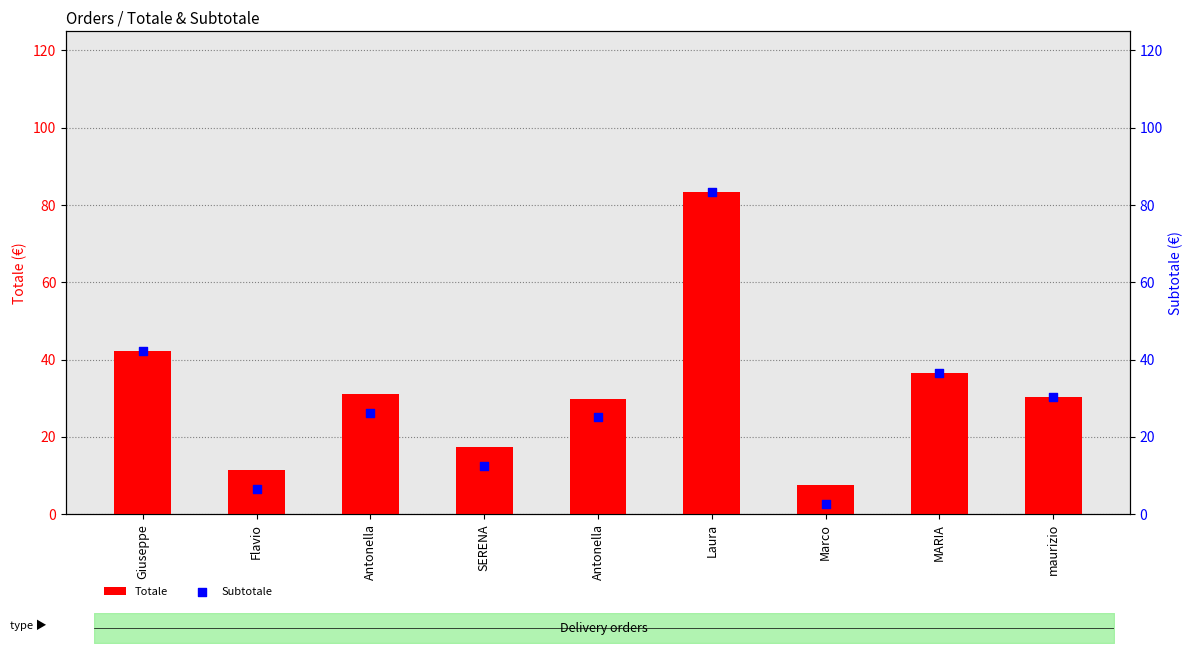

What are all the series names shown in the legend?

Totale, Subtotale